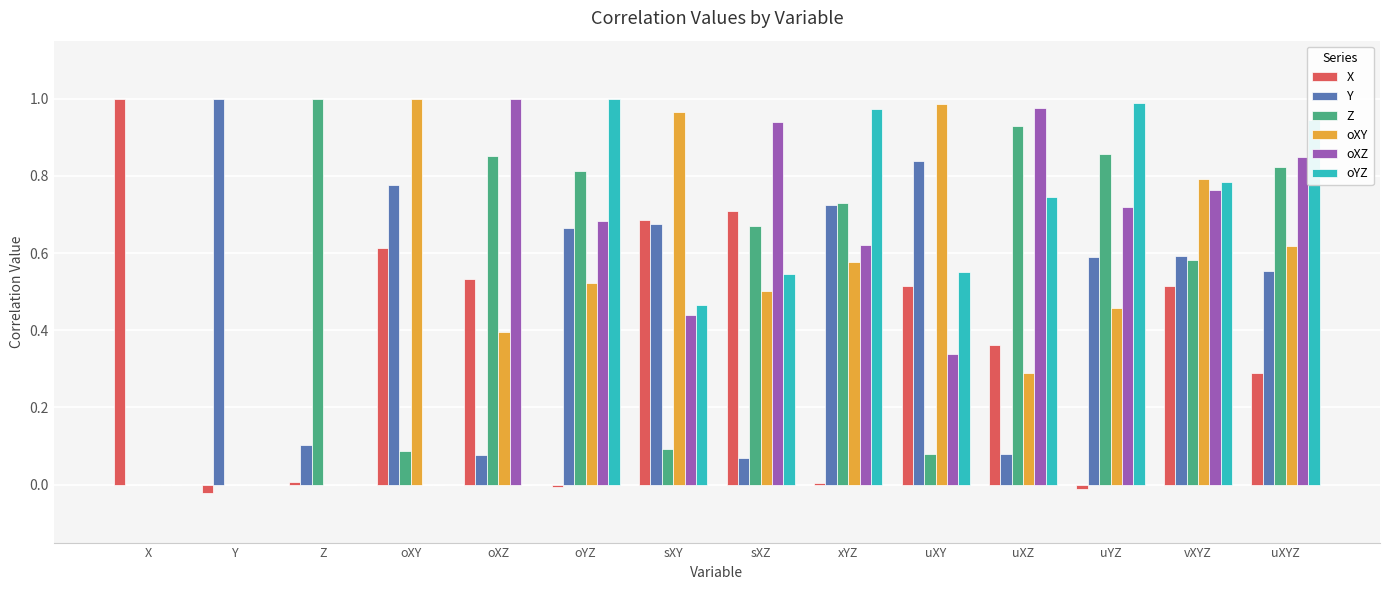

The value of X at X is 0.4. True or false?

False